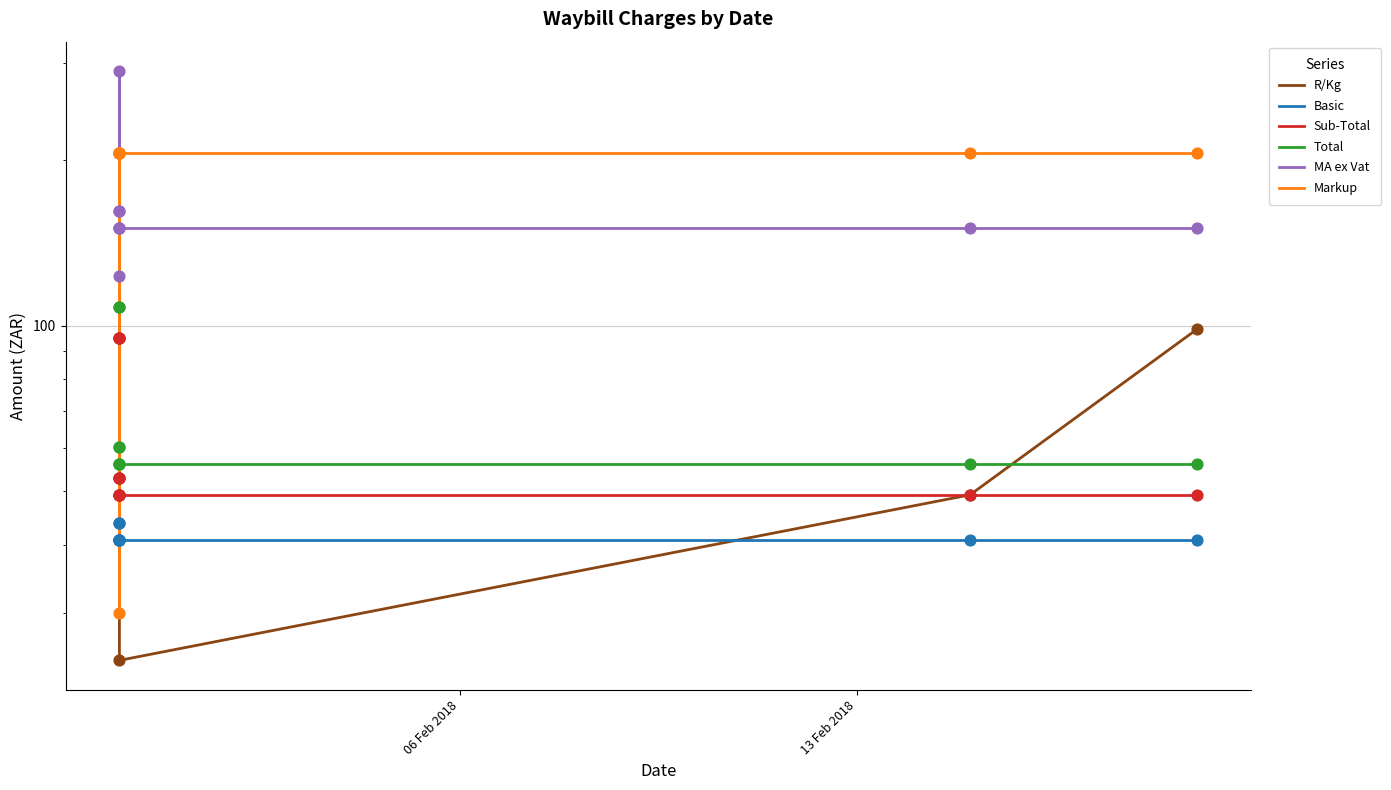

Which series contains the lowest Y value?

R/Kg